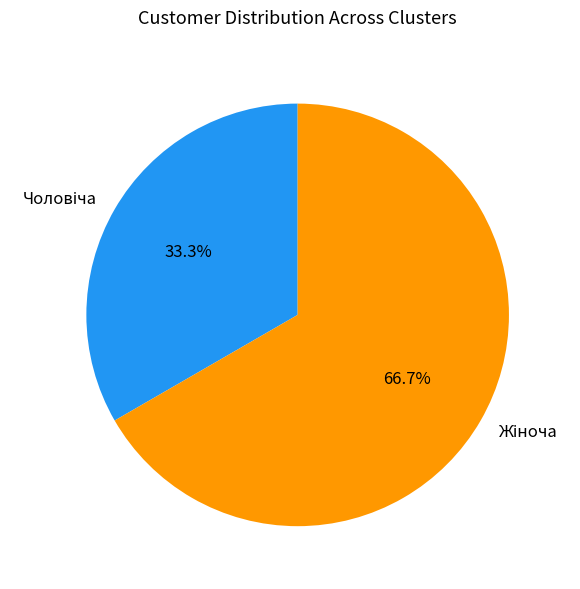

Does any single category account for the majority?

Yes